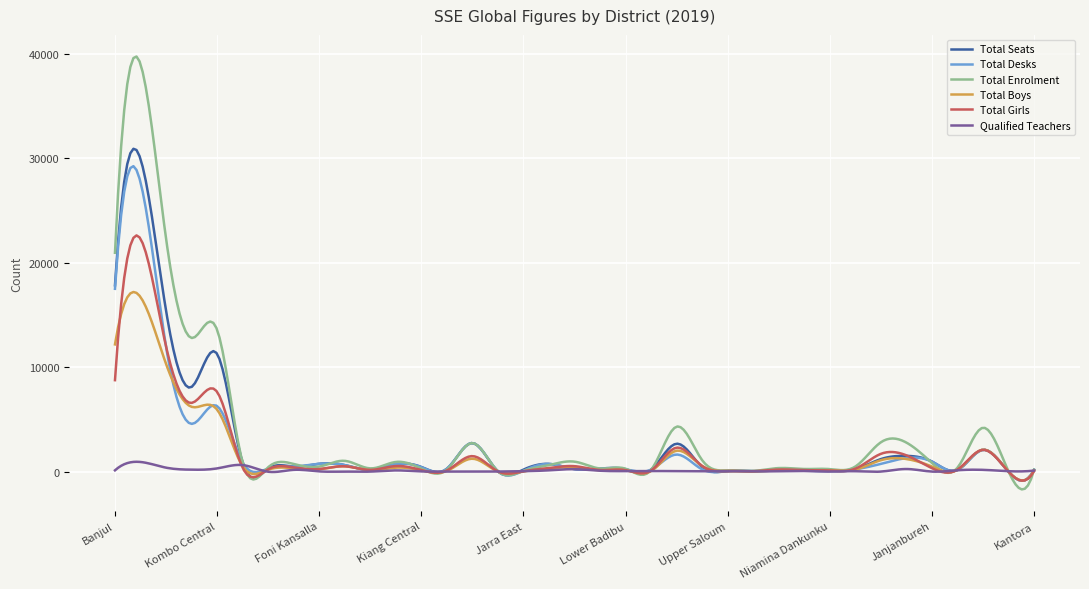

Which series has the largest range (max minus min)?

Total Enrolment